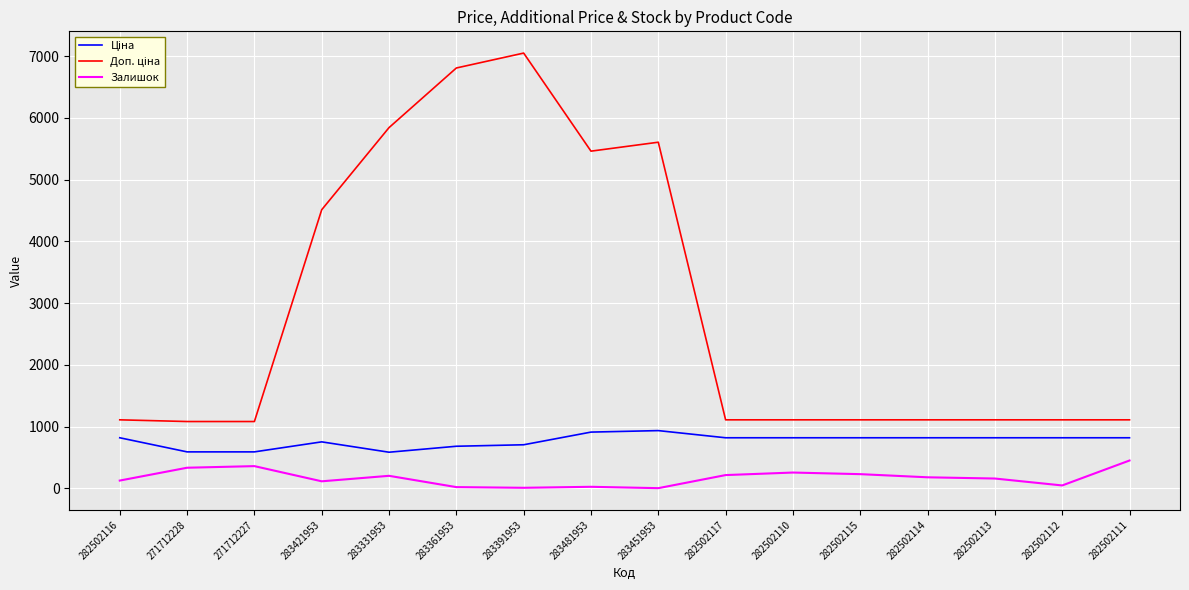

Which category has the highest value across all series?

283391953